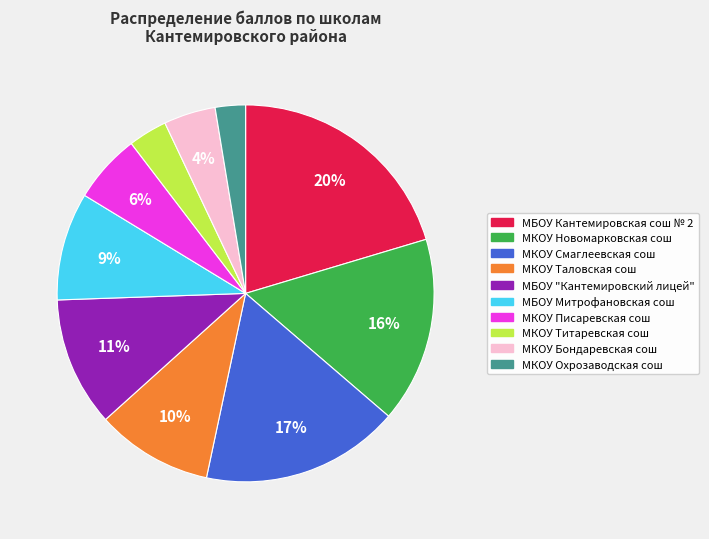

Count the number of slices in the pie.

10